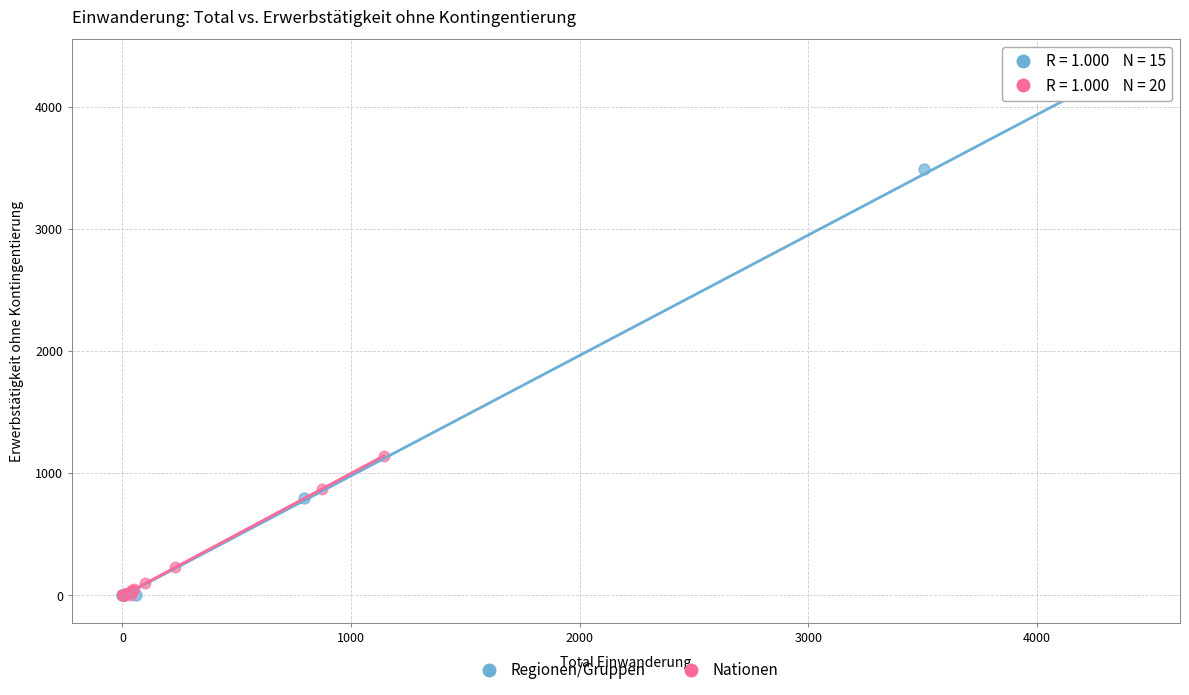

Which series has the largest Y range (max minus min)?

Regionen/Gruppen